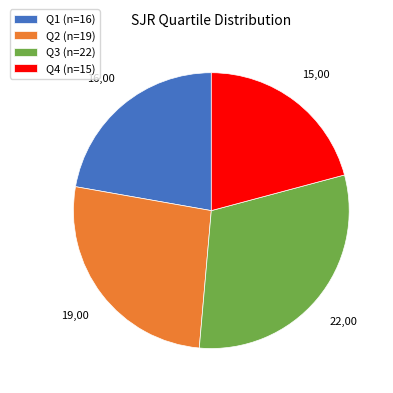

Is Q1 the majority of the pie?

No